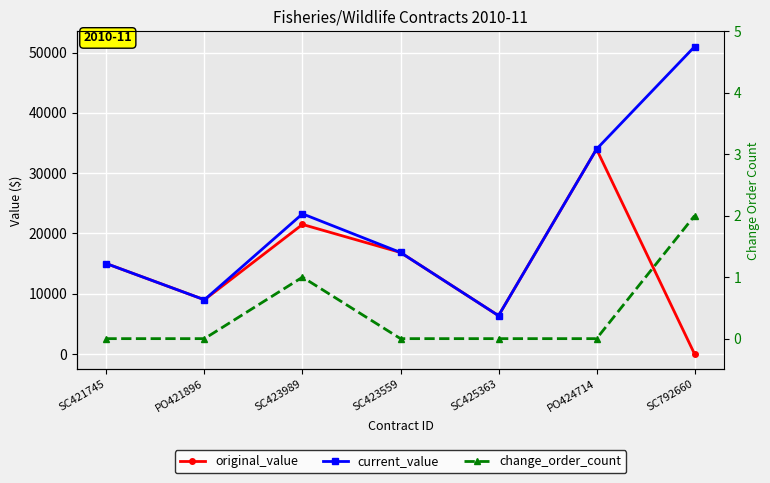

What is the difference between the second highest and minimum values in the current_value series?

27637.8